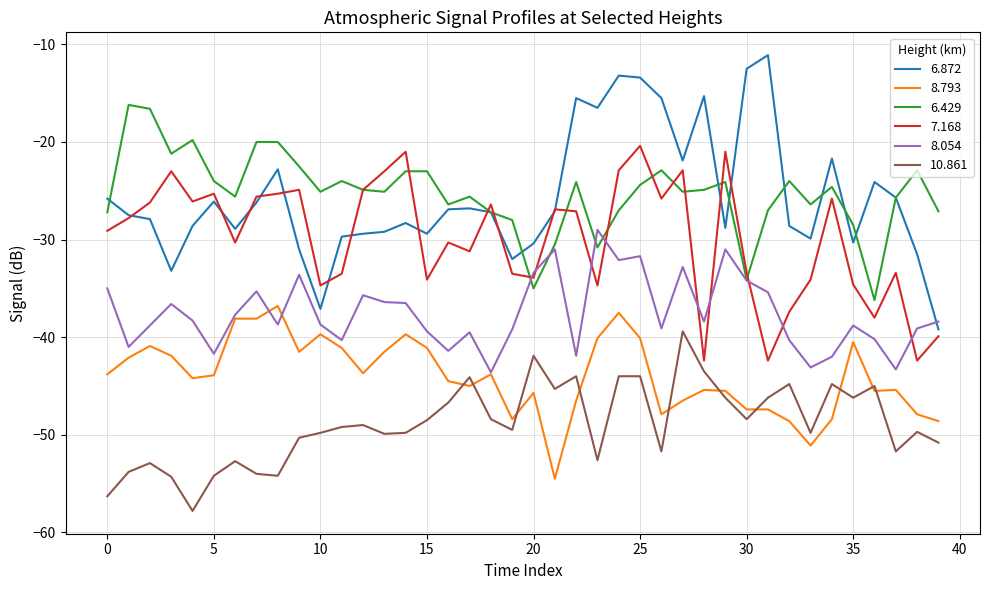

True or false: 8.793 and 7.168 intersect in this chart.

False